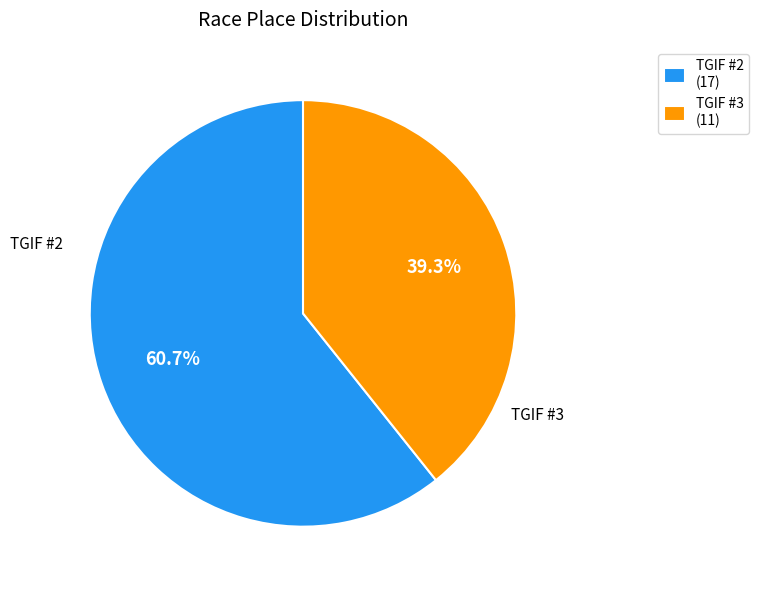

Rank the categories by value from highest to lowest.

TGIF #2, TGIF #3